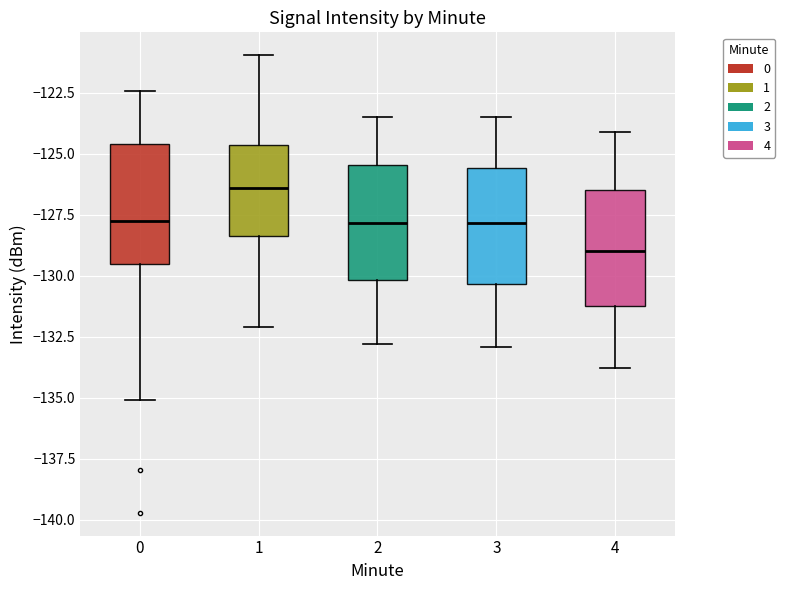

Reading left to right, transcribe this box plot: for each box, give where its median line is, the range the box spans, and where its two whiskers end, as read against the y-axis. The values are not printed on the chart, so give them approximately, as read against the axis.

0: median -127.5, box -129.5 to -124.5, whiskers -135.0 to -122.5
1: median -126.5, box -128.5 to -124.5, whiskers -132.0 to -121.0
2: median -128.0, box -130.0 to -125.5, whiskers -133.0 to -123.5
3: median -128.0, box -130.5 to -125.5, whiskers -133.0 to -123.5
4: median -129.0, box -131.0 to -126.5, whiskers -134.0 to -124.0